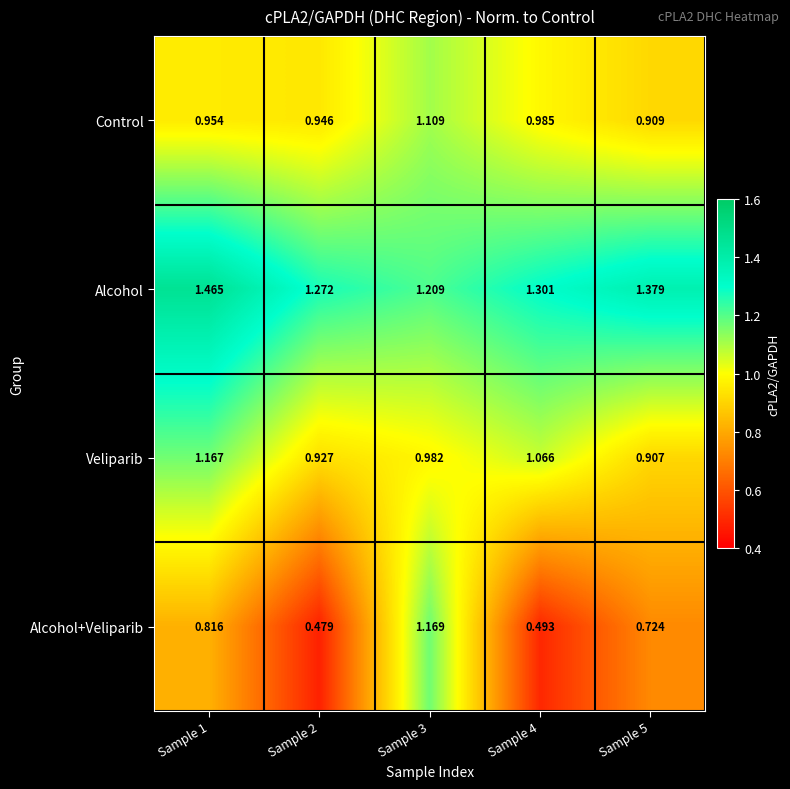

Is the value of Control at Sample 2 greater than the value of Veliparib at Sample 1?

No